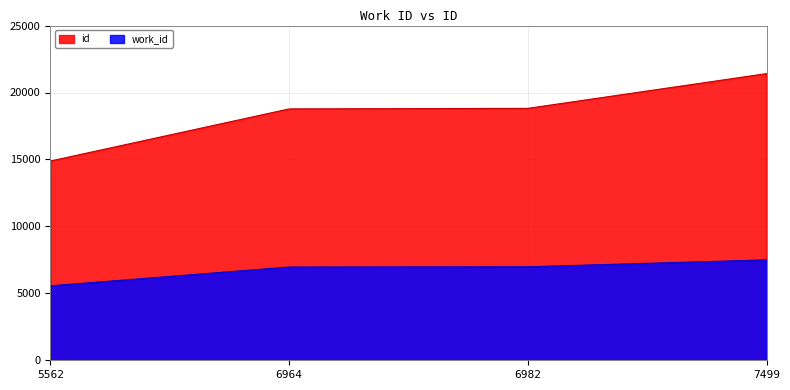

Reading right to left, list all the values displayed in this chart.

work_id: 7499	6982	6964	5562
id: 21410	18815	18775	14884